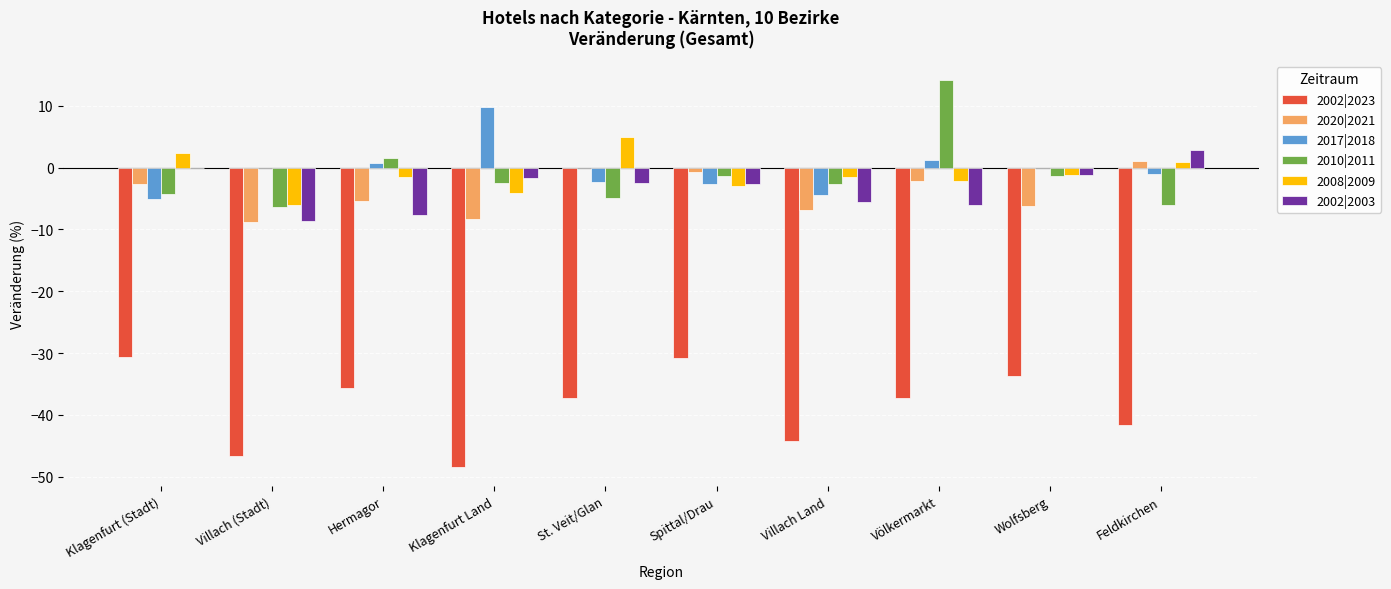

Which category has the highest value in the 2002|2003 series?

Feldkirchen